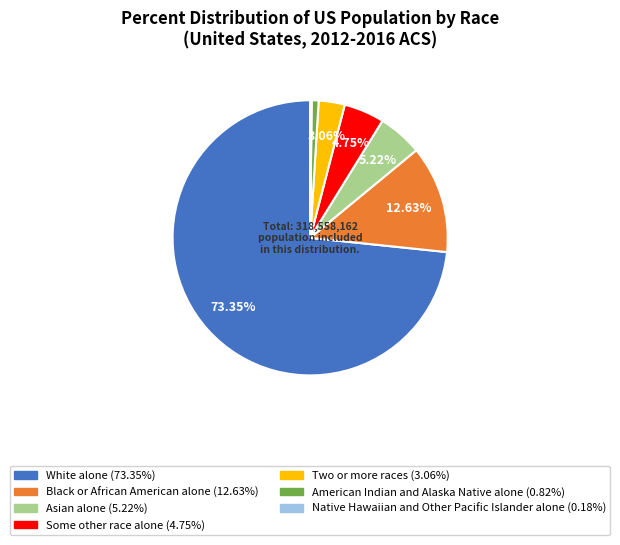

Is the sum of Asian alone and White alone greater than half?

Yes